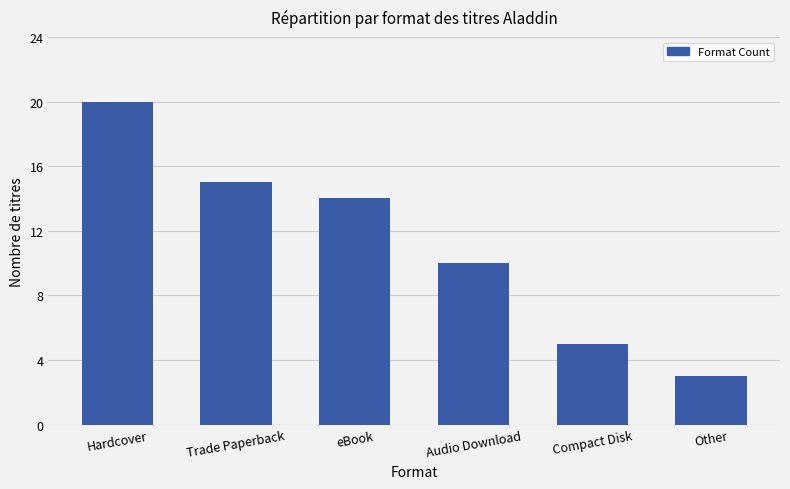

What is the value of the 1st bar from the left?

20